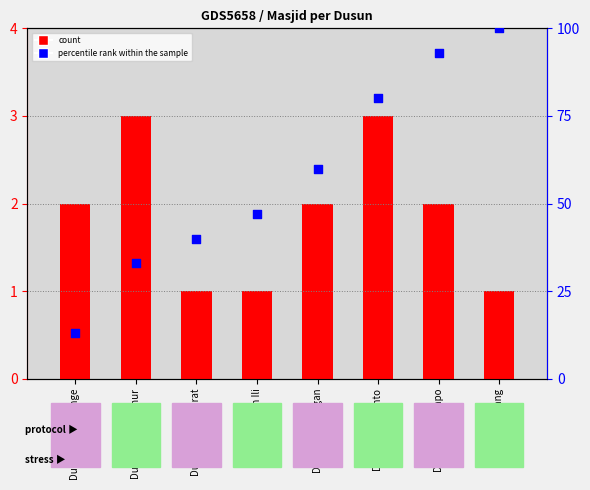

Is the value of percentile rank within the sample at Dusun Lempongnge greater than the value of count at Dusun Batutompo?

Yes